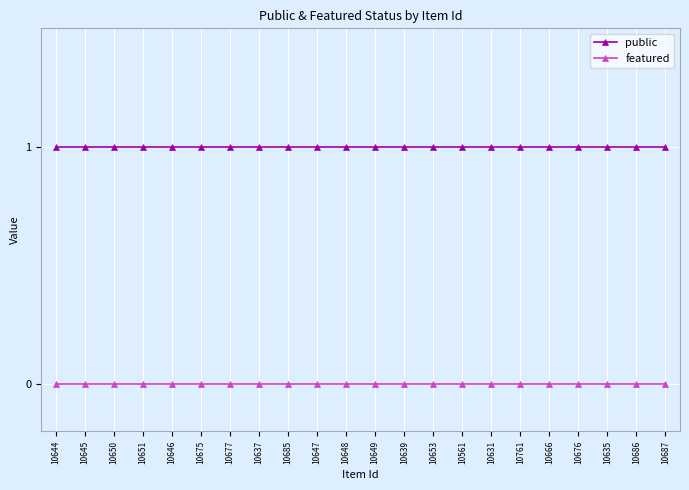

True or false: public and featured cross at least once.

False